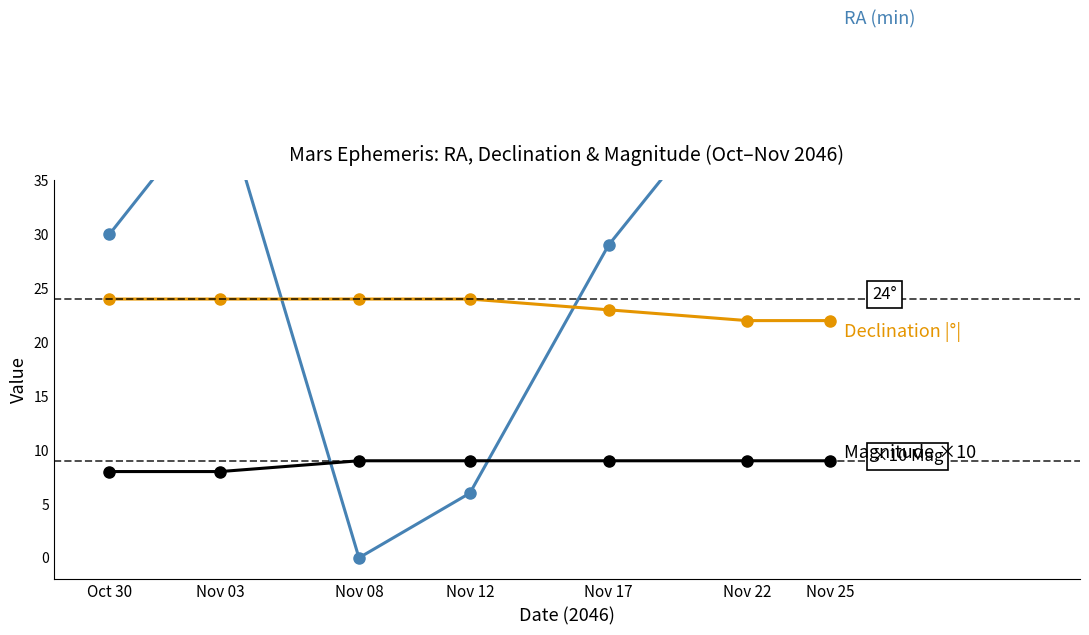

True or false: Declination |deg| has a value of 22 at Nov 25.

True